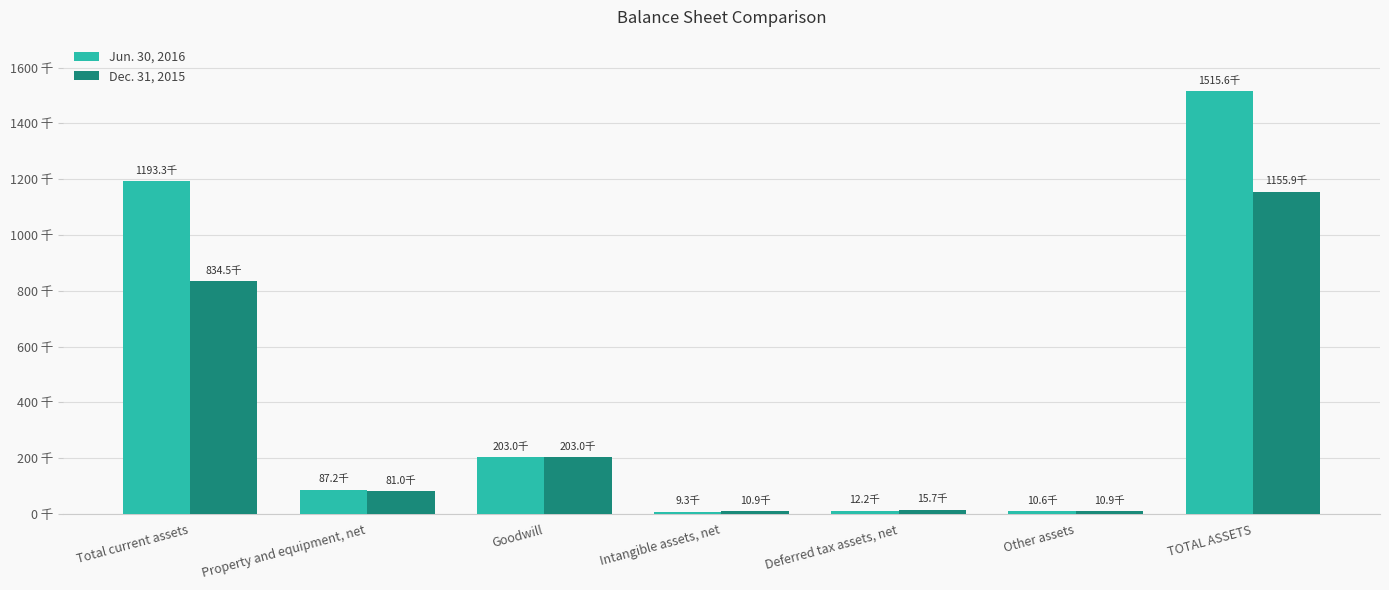

What is the spread (max minus min) of values at TOTAL ASSETS?

359677